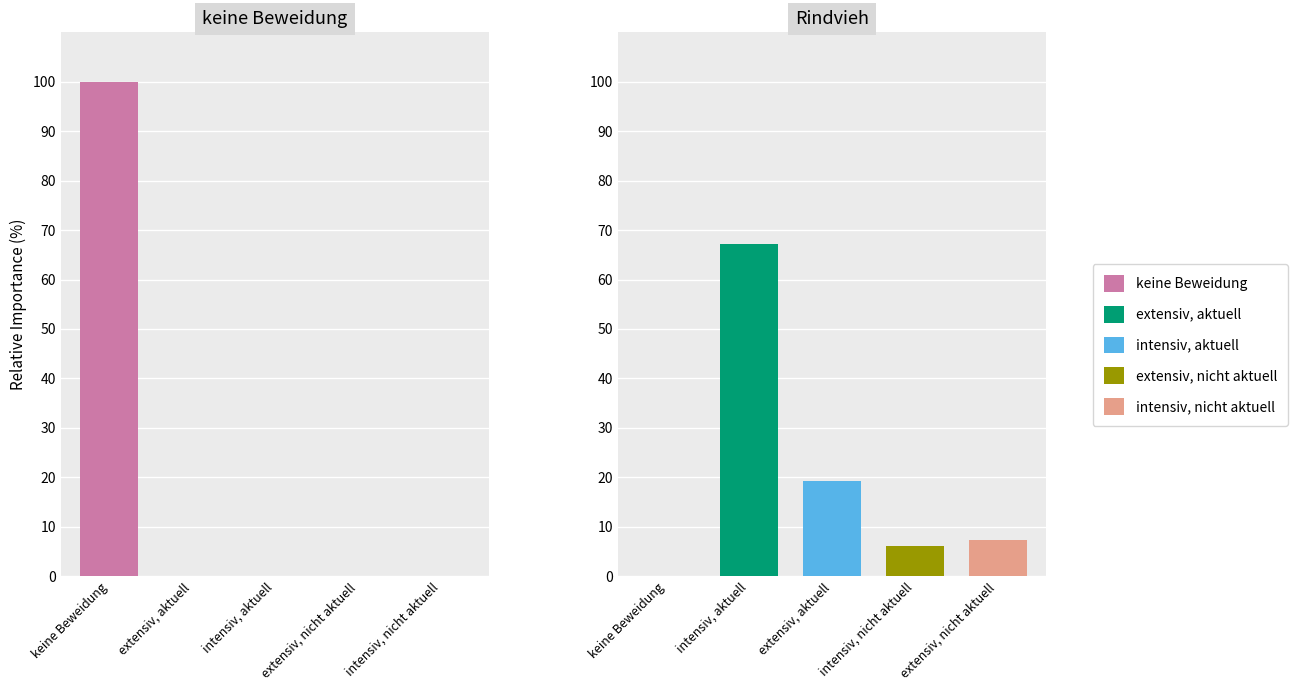

What value does the keine Beweidung series have at 0?

100.0